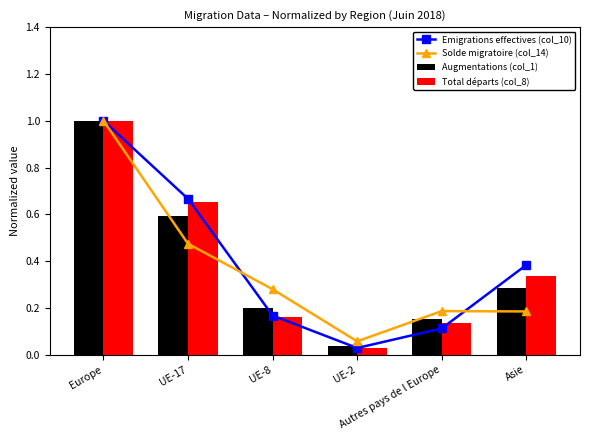

Are the bars horizontal?

No